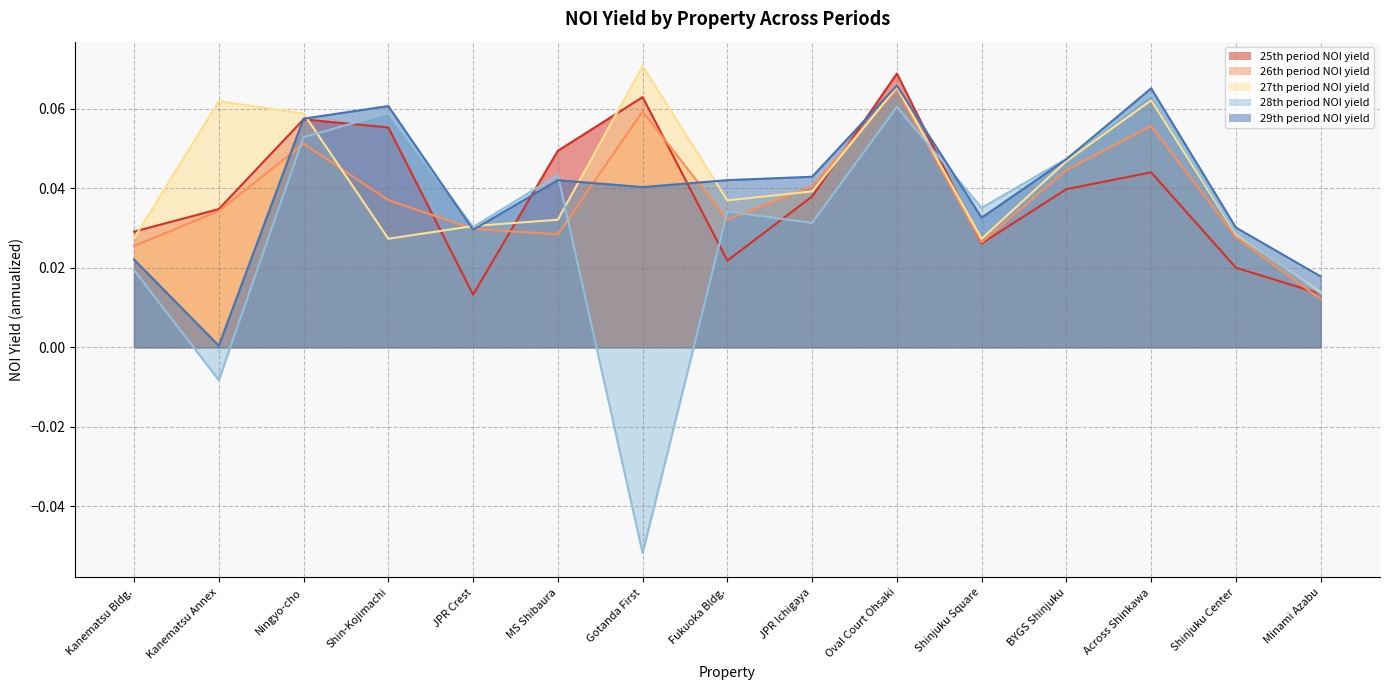

What position from the left is Kanematsu Bldg.?

1